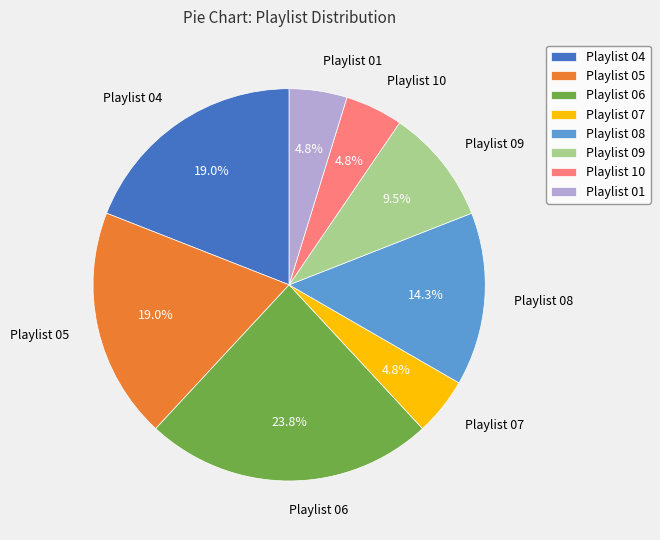

What is the ratio of the value at Playlist 04 to the value at Playlist 09?

2.0